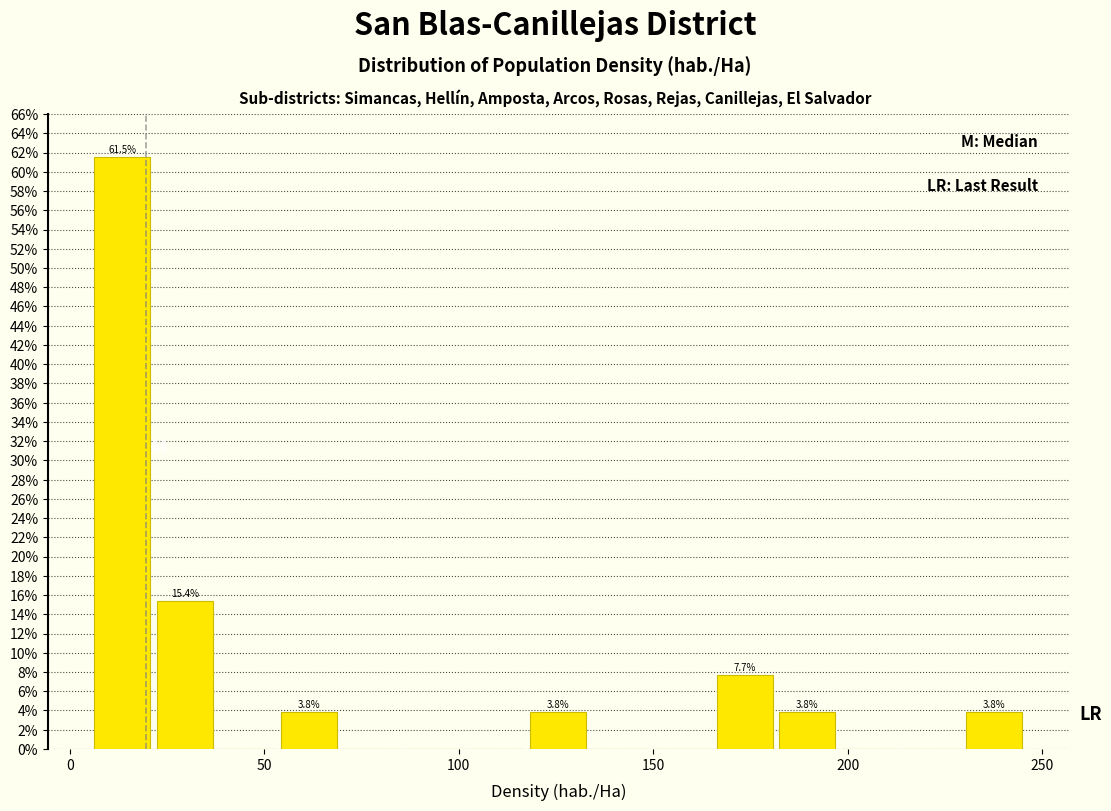

Around what value on the x-axis is the tallest bar? Give the approximate position of its centre, as read against the axis.

15